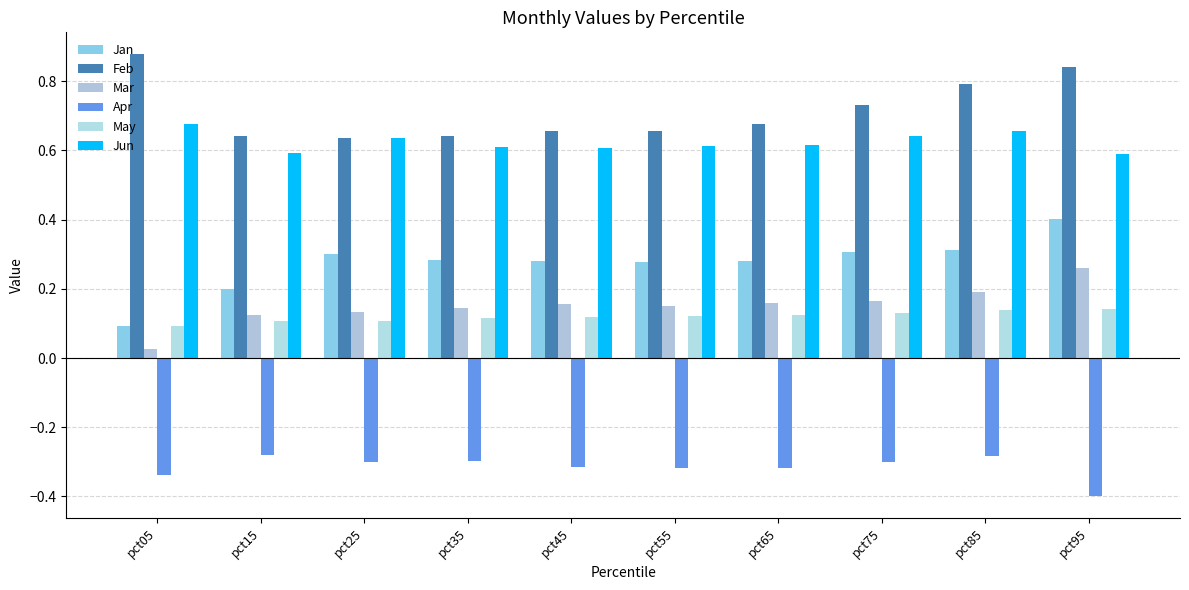

Reading left to right, extract all data points from this chart.

Jan: pct05=0.1	pct15=0.2	pct25=0.3	pct35=0.3	pct45=0.3	pct55=0.3	pct65=0.3	pct75=0.3	pct85=0.3	pct95=0.4
Feb: pct05=0.9	pct15=0.6	pct25=0.6	pct35=0.6	pct45=0.7	pct55=0.7	pct65=0.7	pct75=0.7	pct85=0.8	pct95=0.8
Mar: pct05=0.0	pct15=0.1	pct25=0.1	pct35=0.1	pct45=0.2	pct55=0.2	pct65=0.2	pct75=0.2	pct85=0.2	pct95=0.3
Apr: pct05=-0.3	pct15=-0.3	pct25=-0.3	pct35=-0.3	pct45=-0.3	pct55=-0.3	pct65=-0.3	pct75=-0.3	pct85=-0.3	pct95=-0.4
May: pct05=0.1	pct15=0.1	pct25=0.1	pct35=0.1	pct45=0.1	pct55=0.1	pct65=0.1	pct75=0.1	pct85=0.1	pct95=0.1
Jun: pct05=0.7	pct15=0.6	pct25=0.6	pct35=0.6	pct45=0.6	pct55=0.6	pct65=0.6	pct75=0.6	pct85=0.7	pct95=0.6